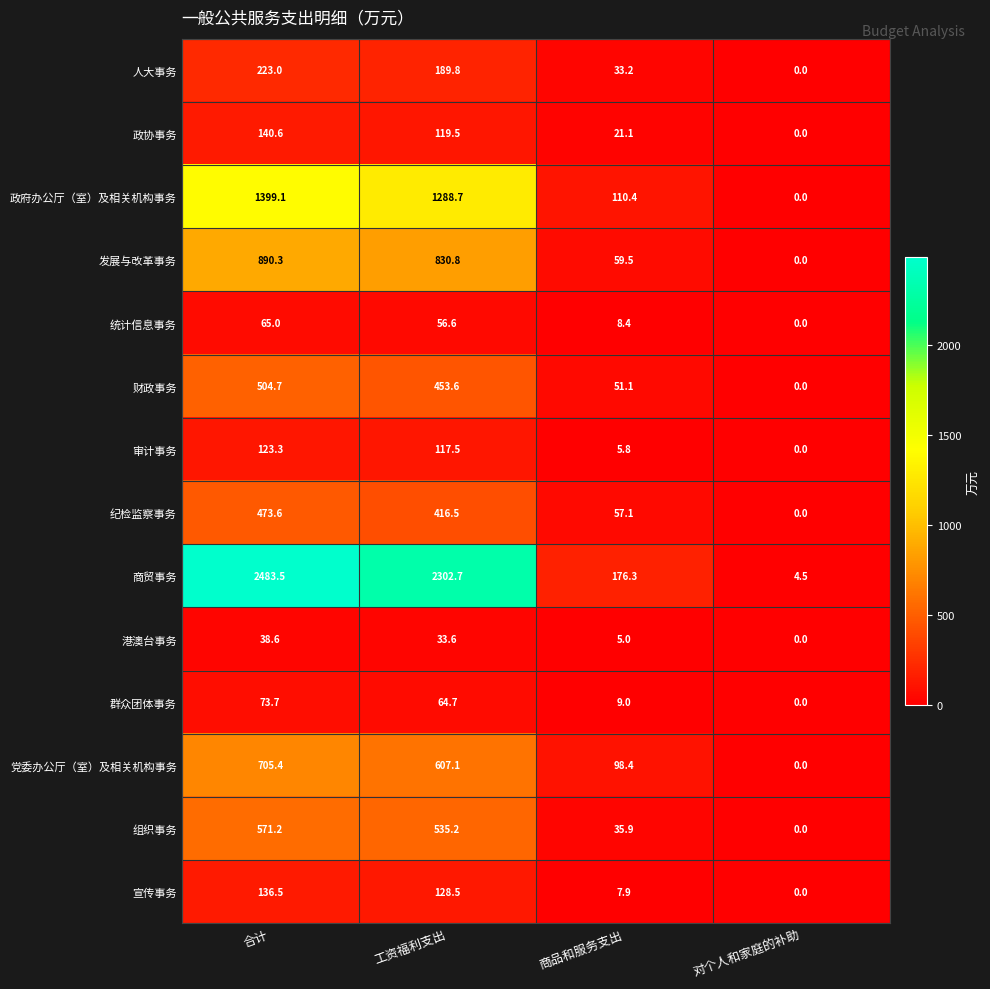

Rank the series by their maximum value, from highest to lowest.

商贸事务, 政府办公厅（室）及相关机构事务, 发展与改革事务, 党委办公厅（室）及相关机构事务, 组织事务, 财政事务, 纪检监察事务, 人大事务, 政协事务, 宣传事务, 审计事务, 群众团体事务, 统计信息事务, 港澳台事务